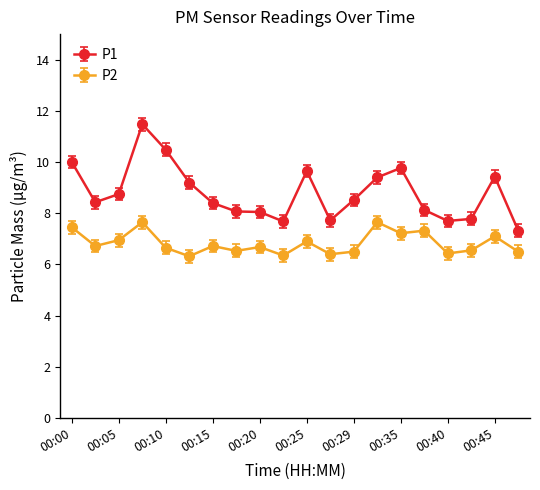

Rank the series by their maximum value, from lowest to highest.

P2, P1